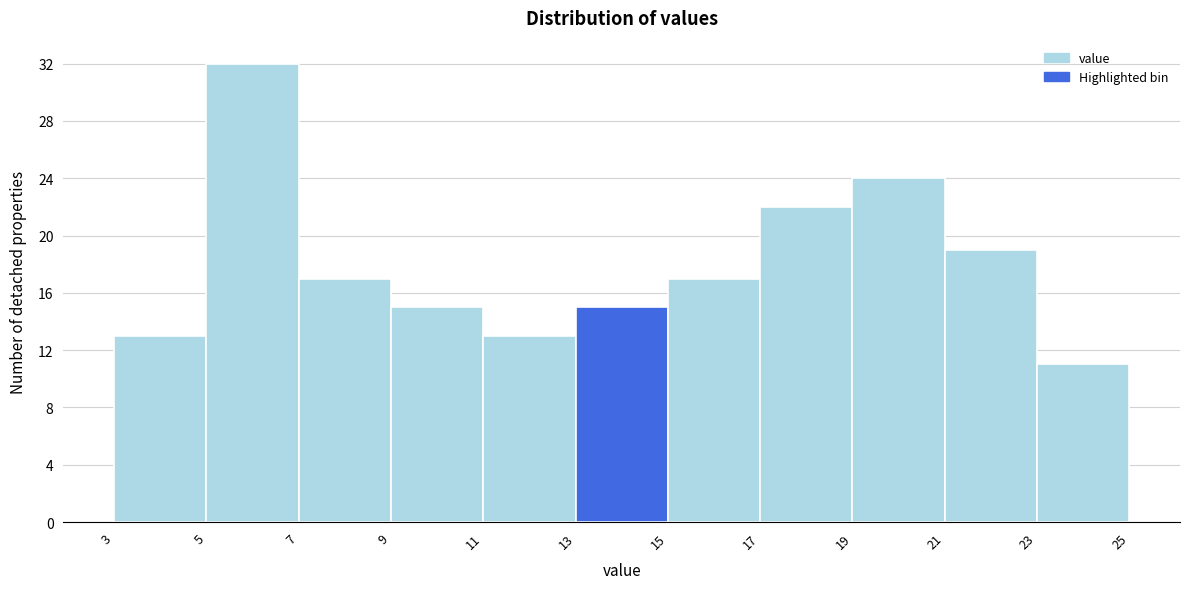

Which range on the x-axis has the tallest bar?

5 to 7